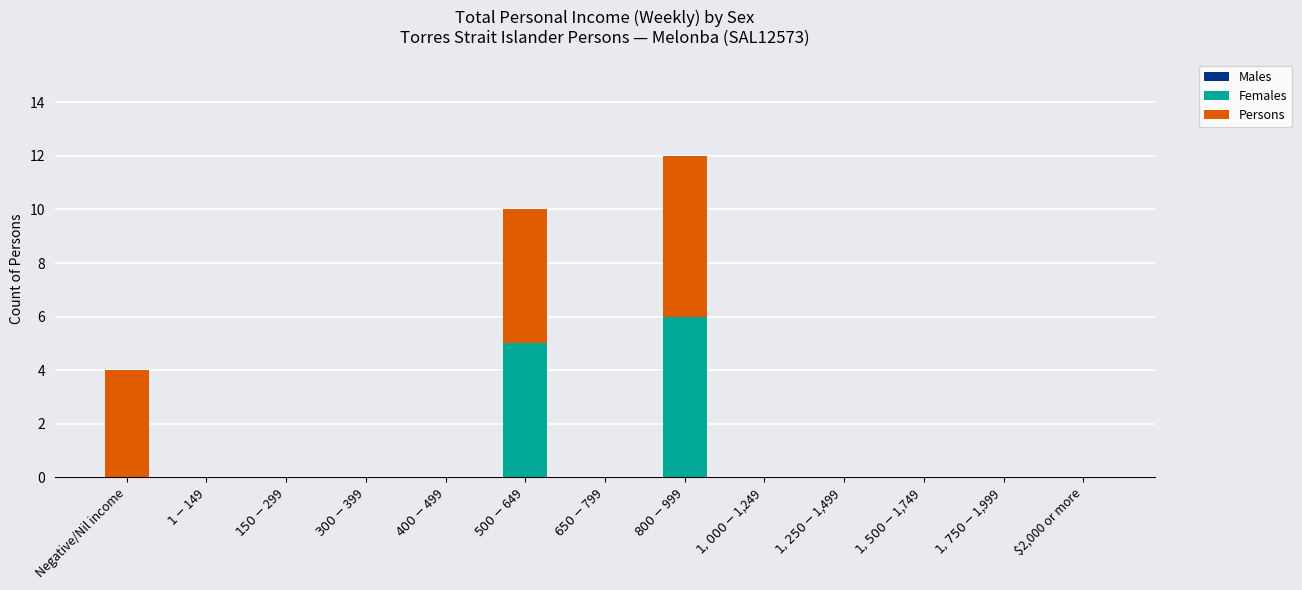

How many data points does each series have?

13